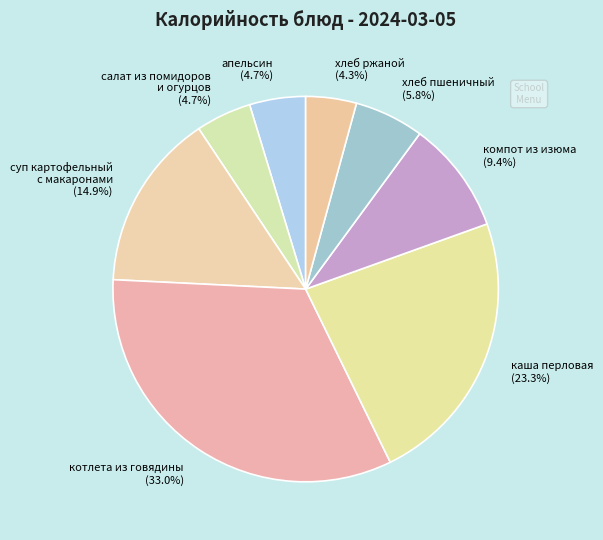

Combined, what portion of the pie is апельсин (4.7%) and суп картофельный с макаронами (14.9%)?

19.6%